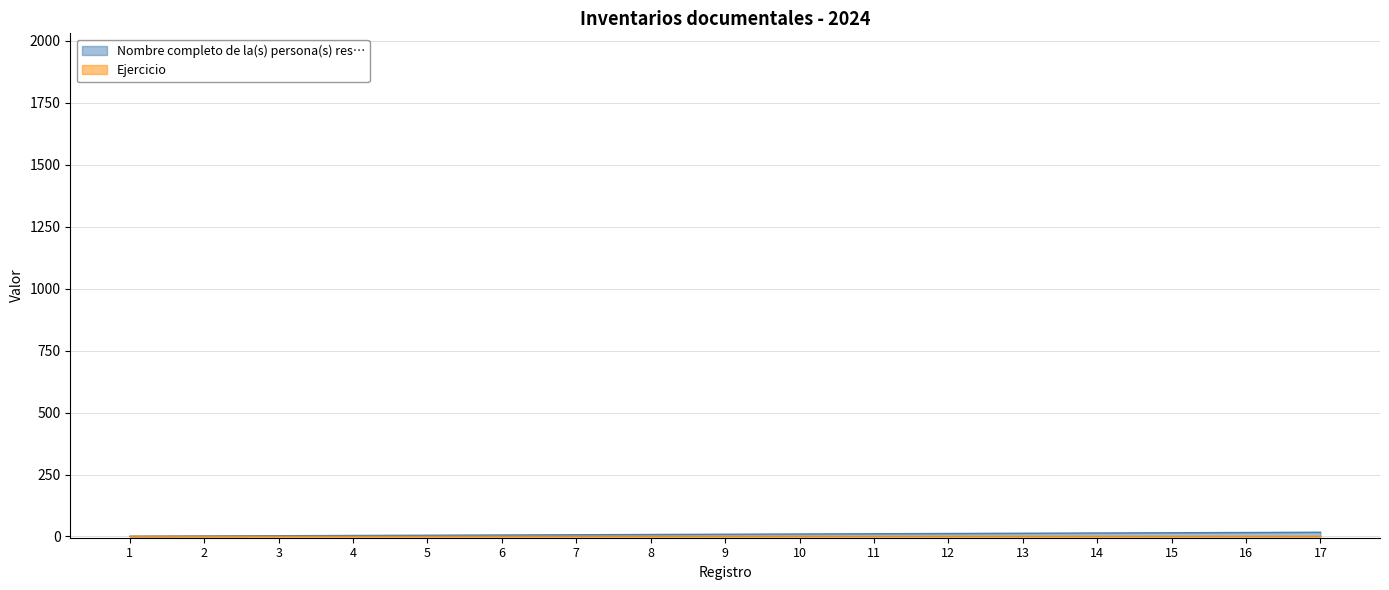

What is the value of the 5th point from the left?

5